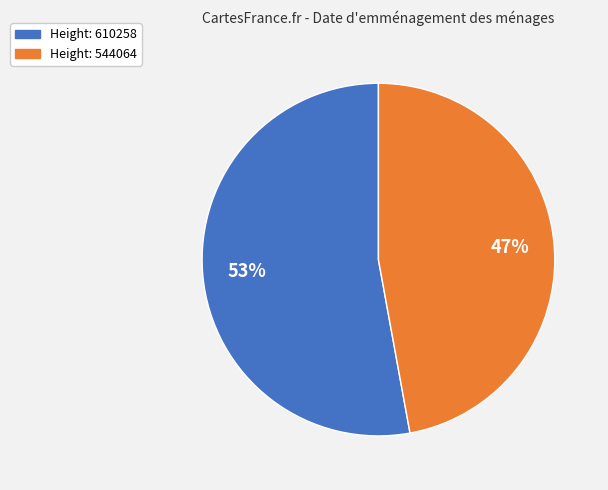

Is there a majority slice in this chart?

Yes